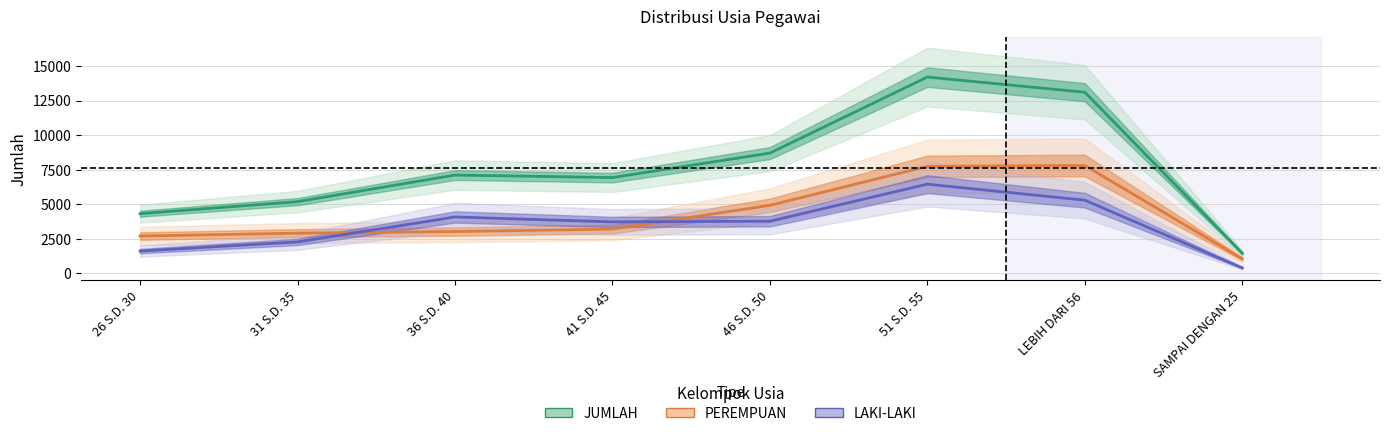

After their last crossing, which series has the higher values: LAKI-LAKI or PEREMPUAN?

PEREMPUAN